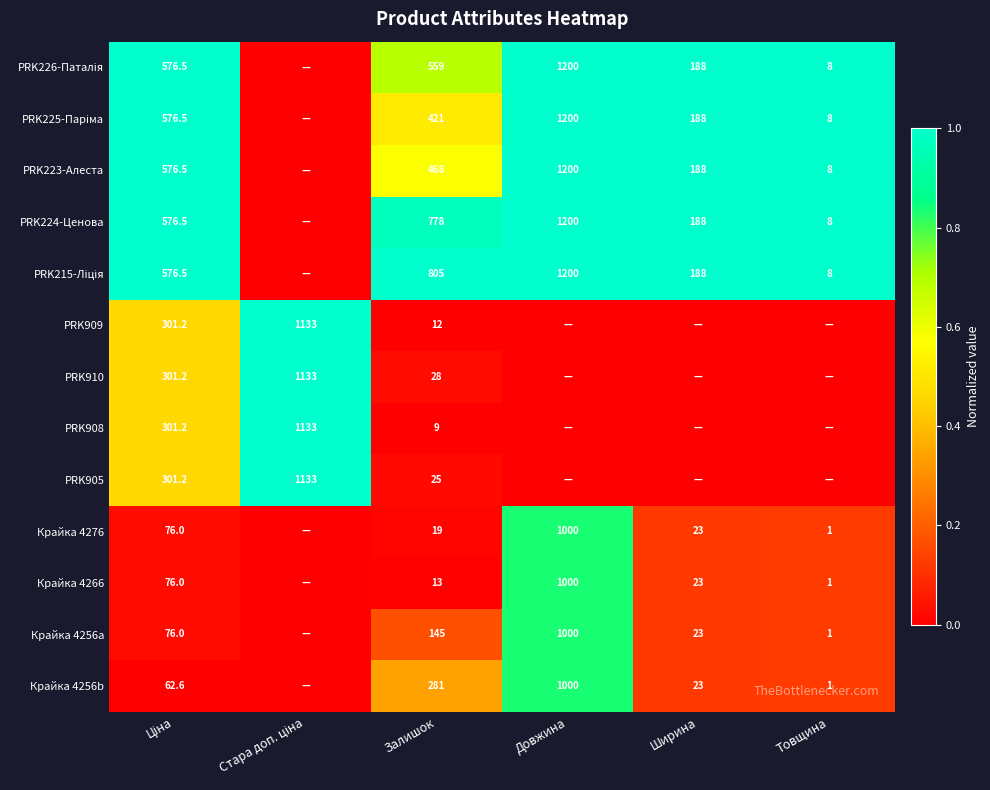

Is the value of Крайка 4266 at Довжина greater than the value of Крайка 4276 at Ширина?

Yes